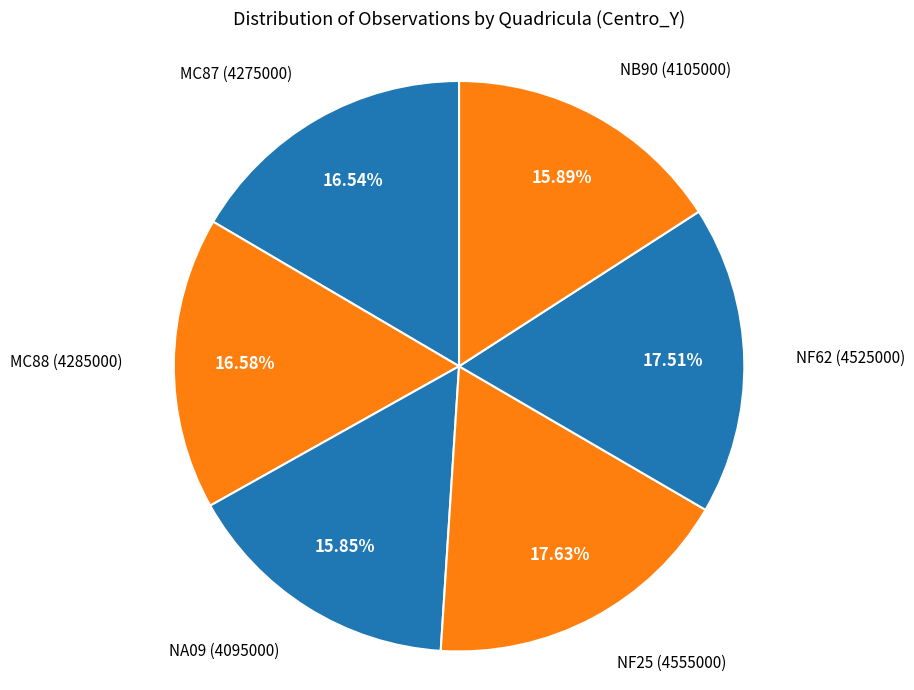

Combined, what portion of the pie is NB90 and NF25?

33.5%